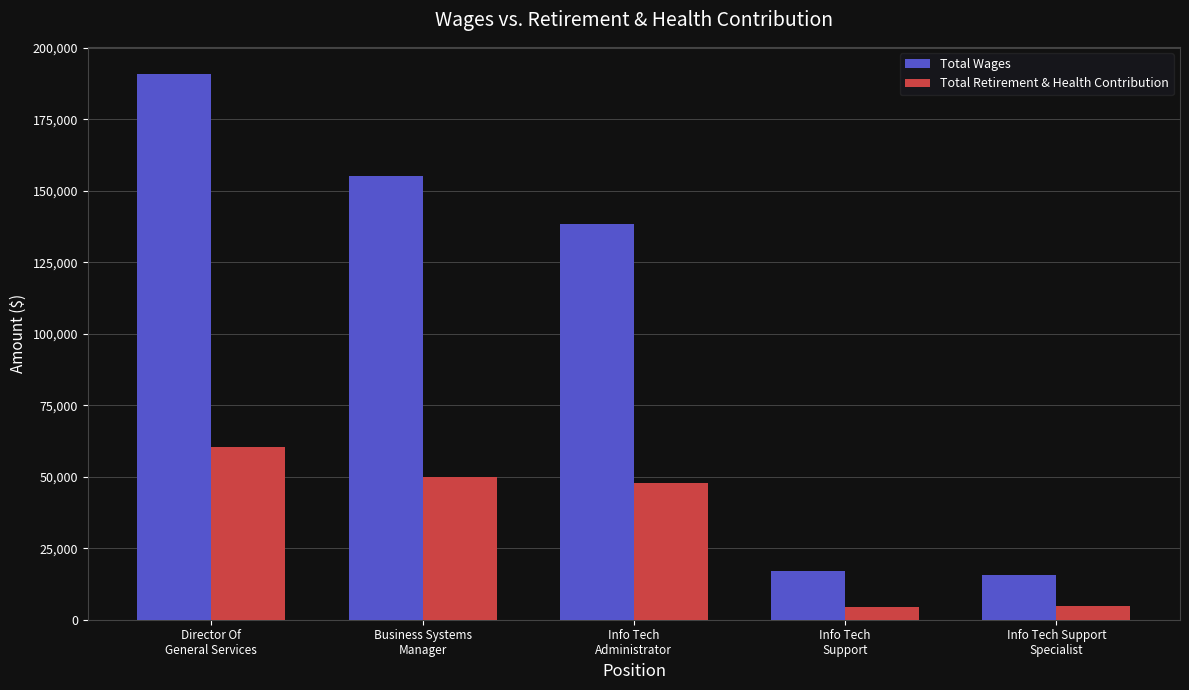

What is the minimum value for Total Wages?

15651